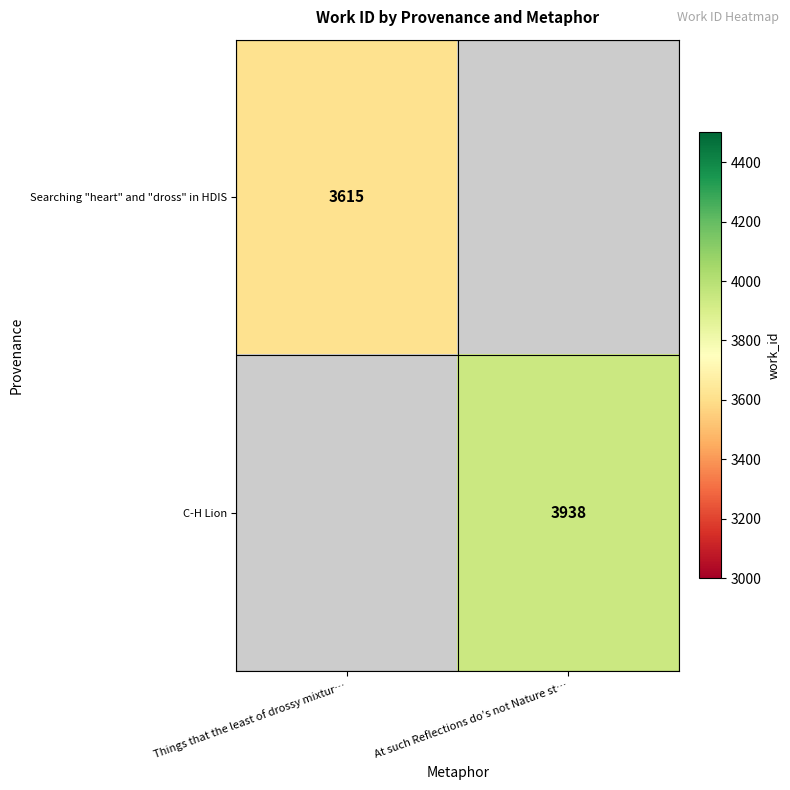

The value of Searching "heart" and "dross" in HDIS at Things that the least of drossy mixtur… is 1097. True or false?

False